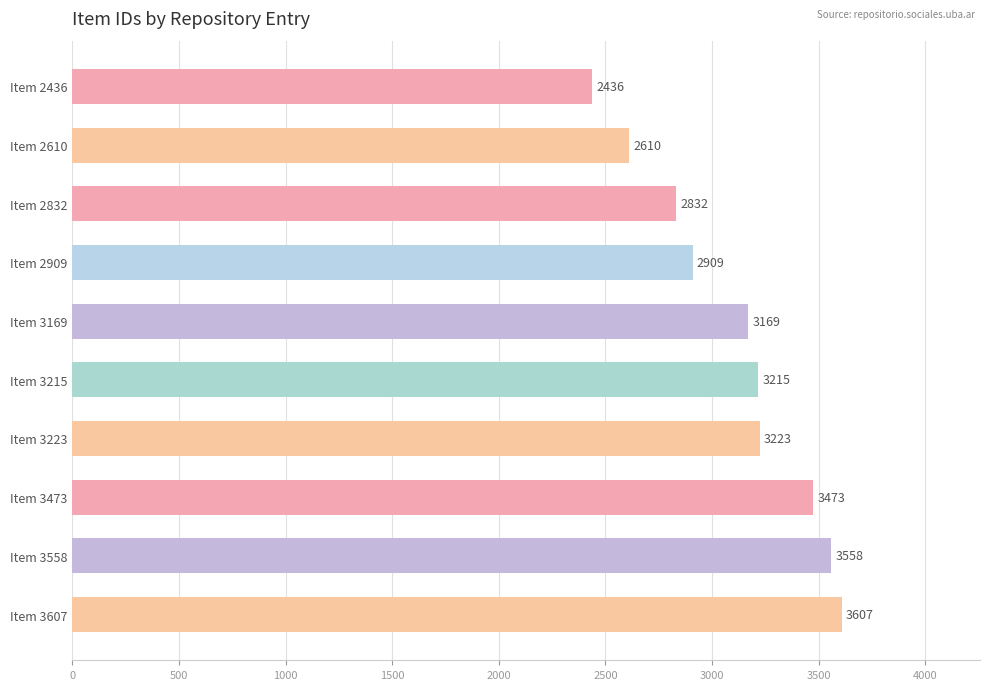

Reading top to bottom, list all the values displayed in this chart.

Item 2436=2436	Item 2610=2610	Item 2832=2832	Item 2909=2909	Item 3169=3169	Item 3215=3215	Item 3223=3223	Item 3473=3473	Item 3558=3558	Item 3607=3607